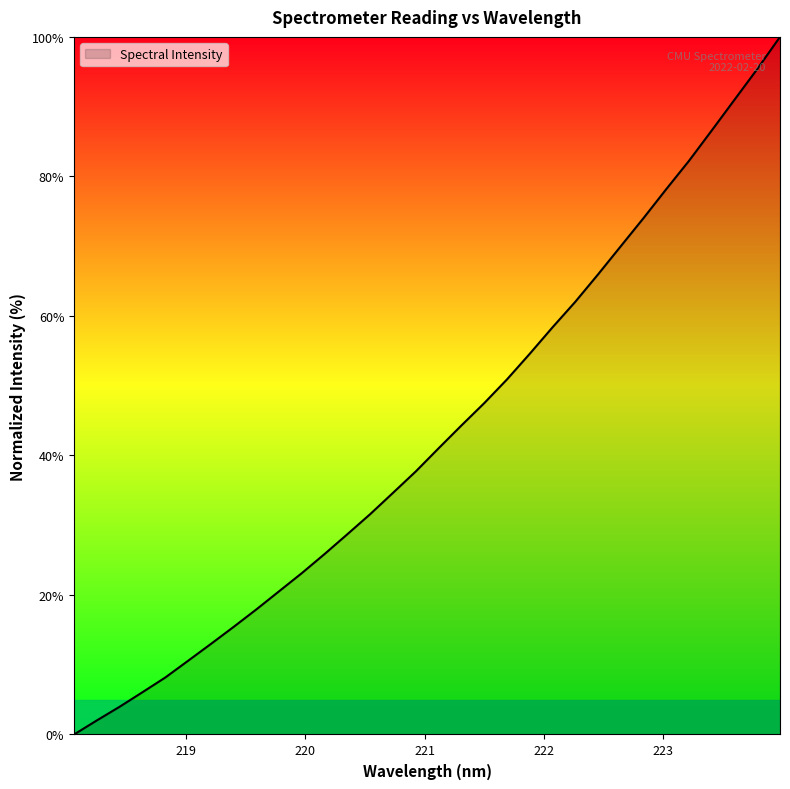

What is the difference between the maximum and minimum values?

100.0